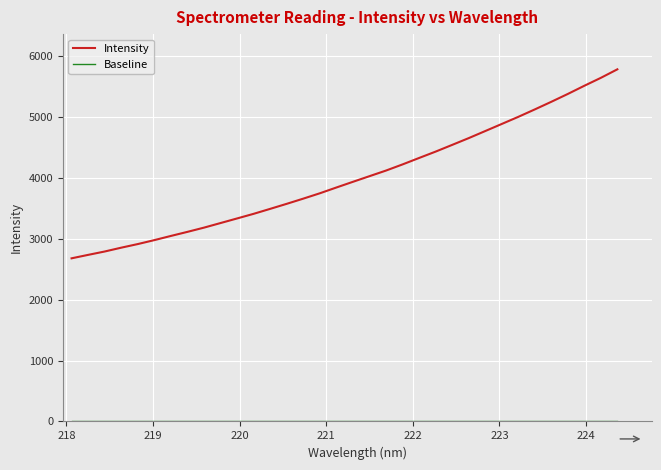

How many values in the Intensity series are below 3932?

17